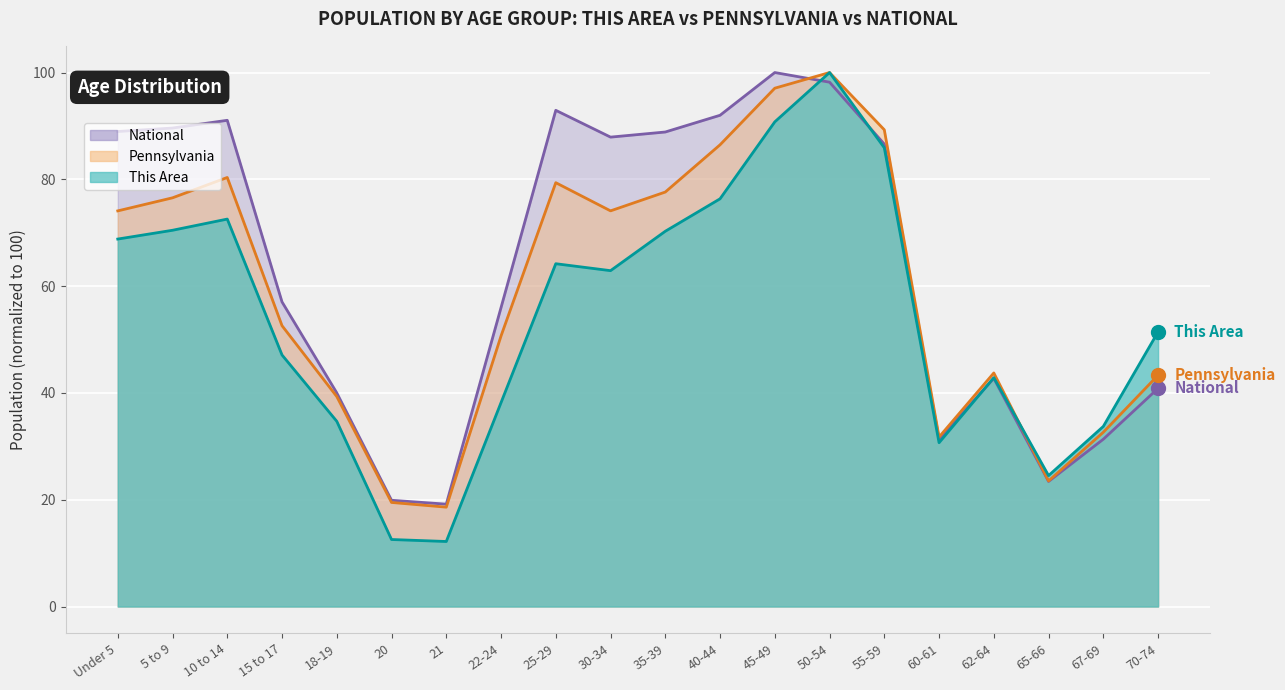

What is the average value of the Pennsylvania series?

59.5